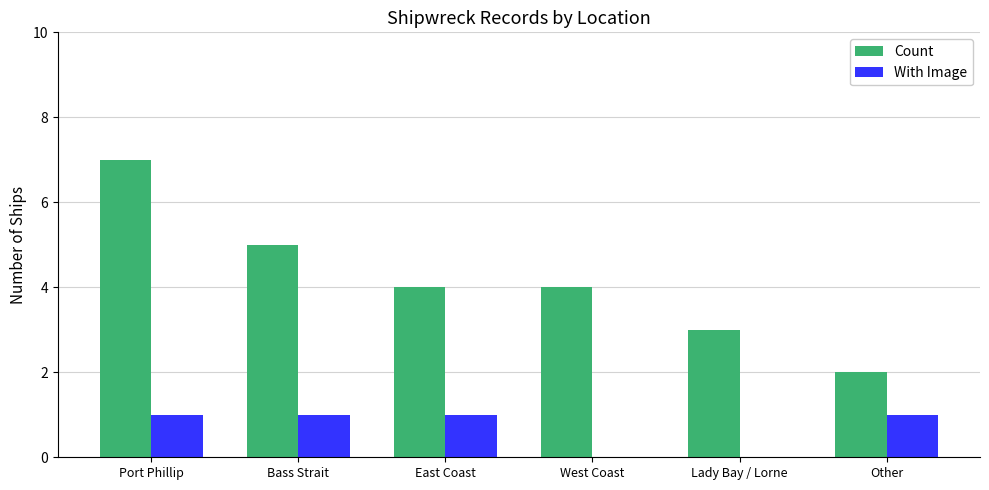

Is the value of With Image at Lady Bay / Lorne greater than the value of Count at Bass Strait?

No